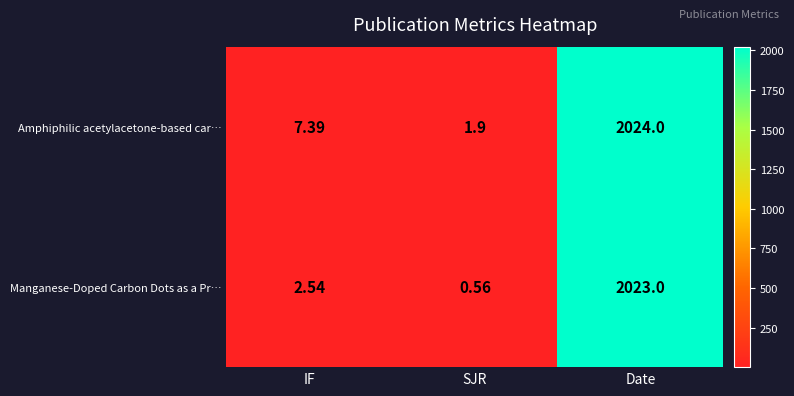

Where is Amphiphilic acetylacetone-based car… nearest to the value 1012?

IF